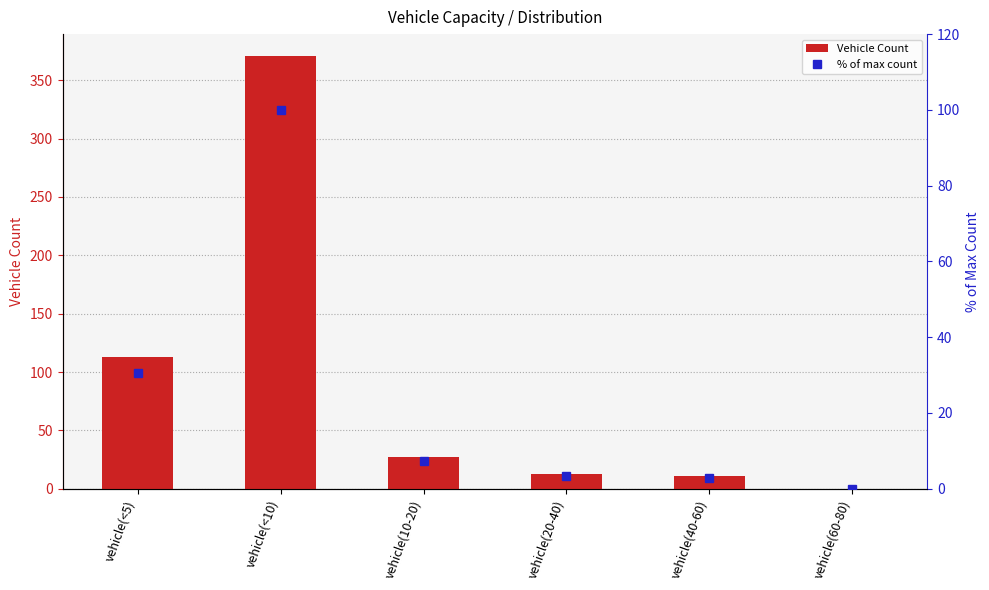

What is the average value of the Vehicle Count series?

89